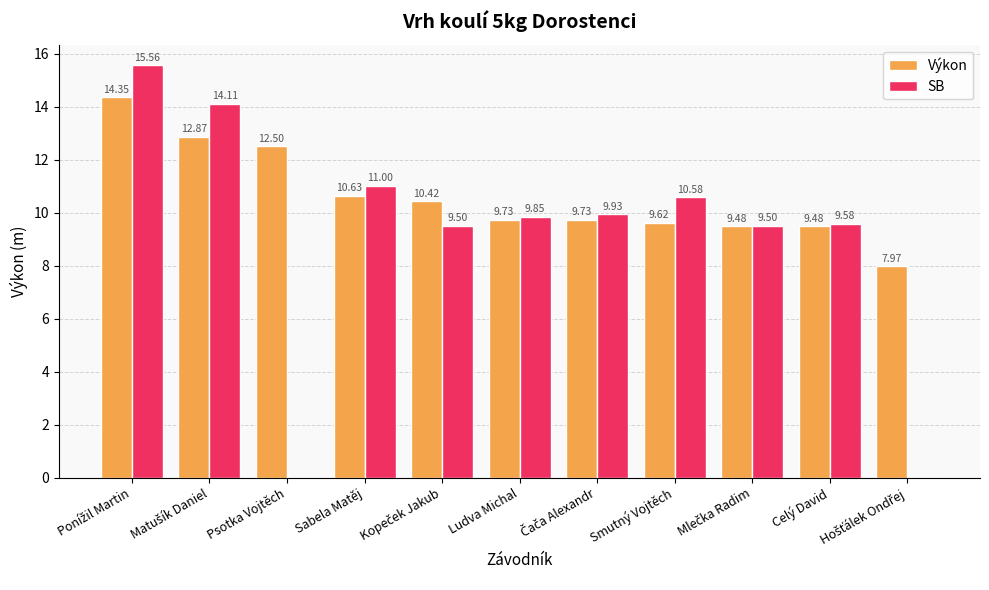

At which label is Výkon closest to 11?

Sabela Matěj